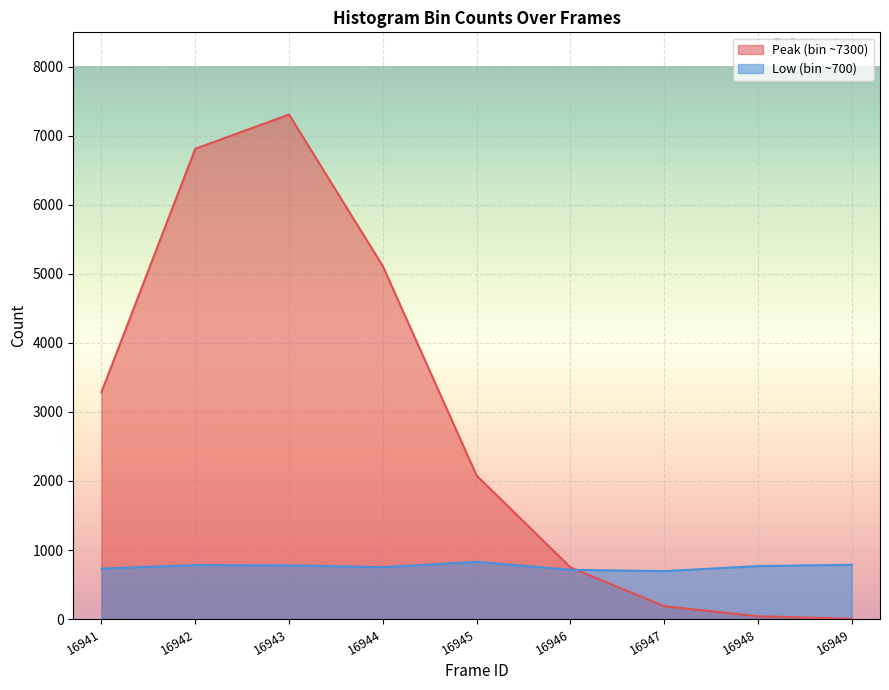

What is the value of the Low (bin ~700) point at the 3rd from the left?

778